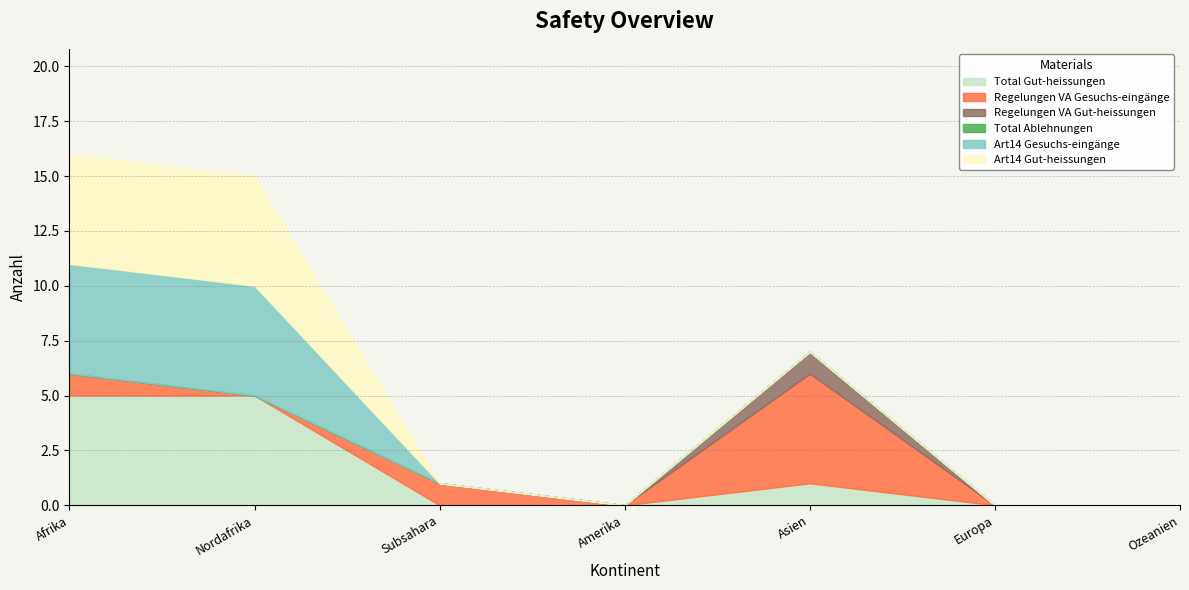

How many distinct data groups are displayed?

6